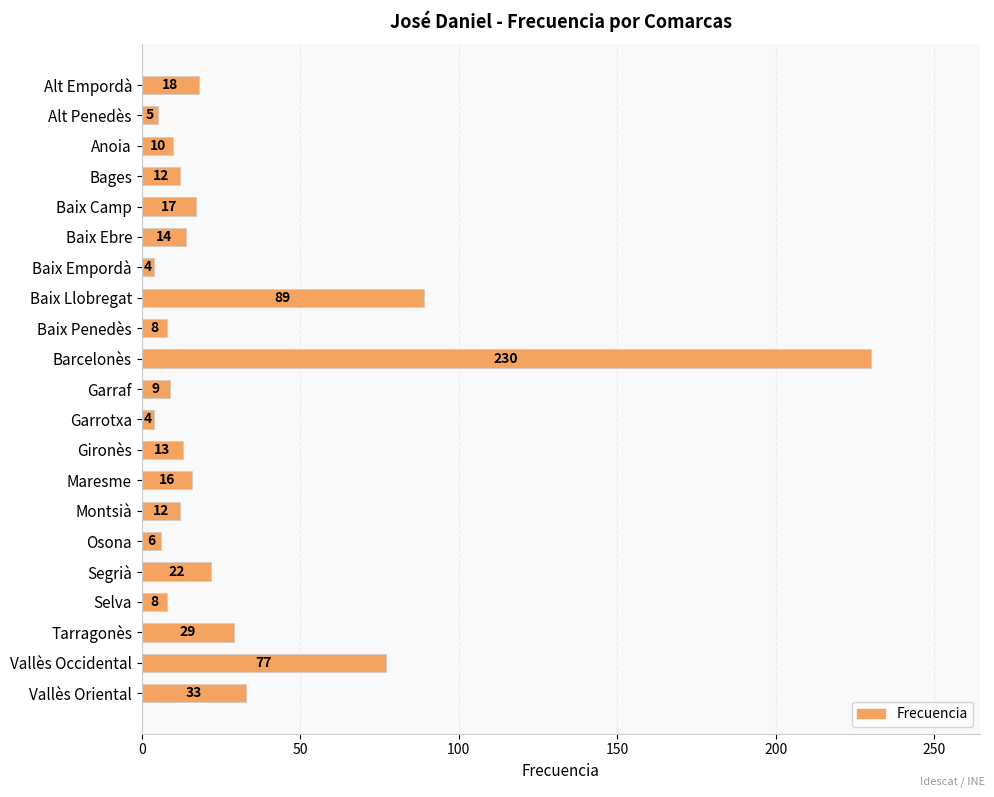

Is it true that the value at Vallès Oriental is 33?

True